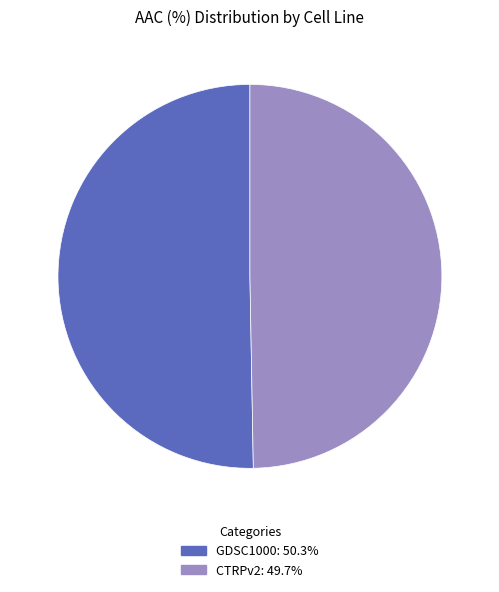

Rank the categories by value from highest to lowest.

GDSC1000, CTRPv2